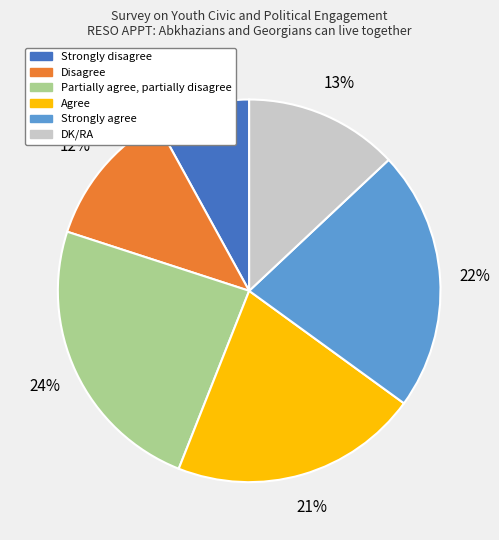

To the nearest percent, what portion does Strongly agree represent?

22%